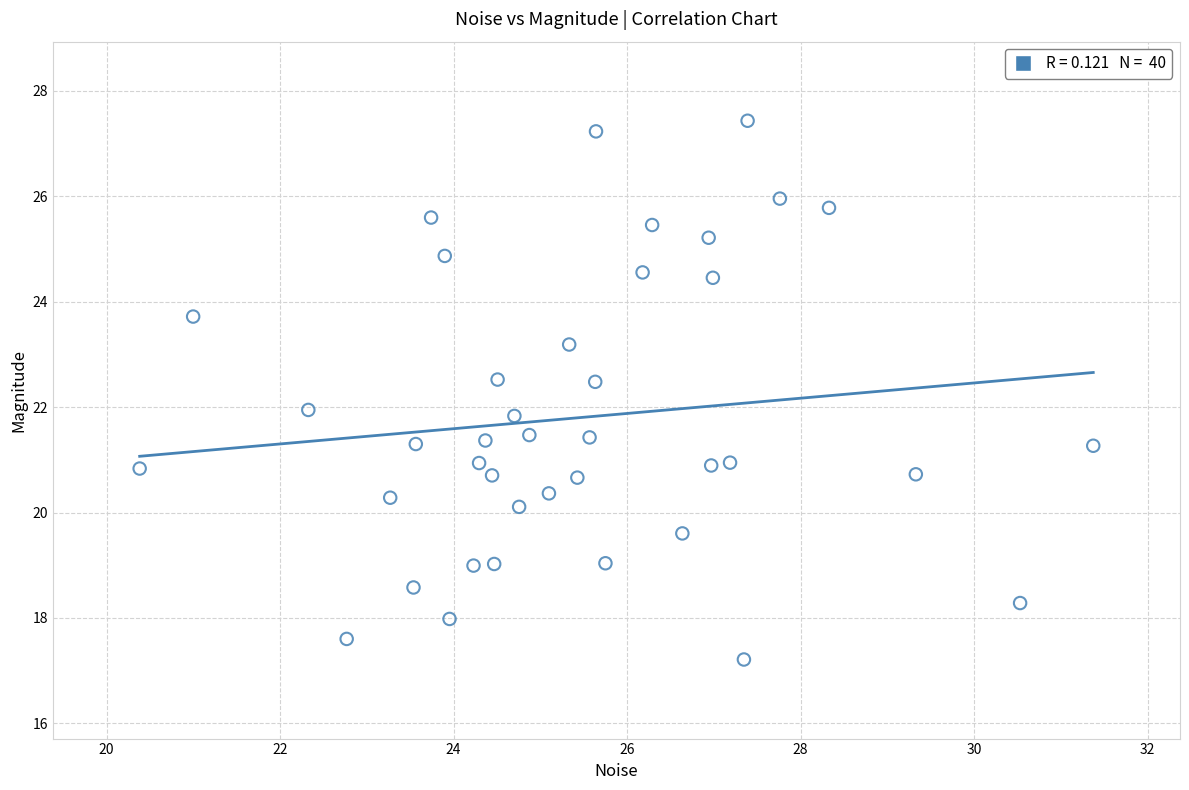

What is the range of X values (max minus min)?

11.0